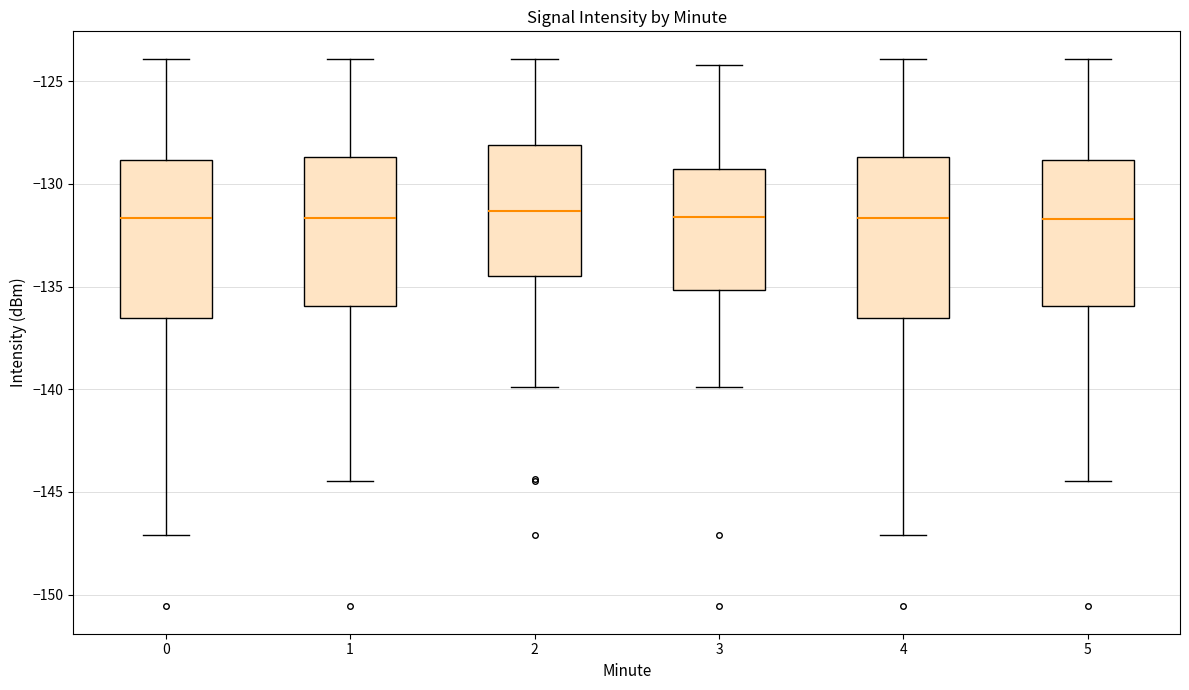

Where does the upper whisker of the box at x = 3 end on the y-axis? The values are not printed on the chart, so give them approximately, as read against the axis.

-124.0